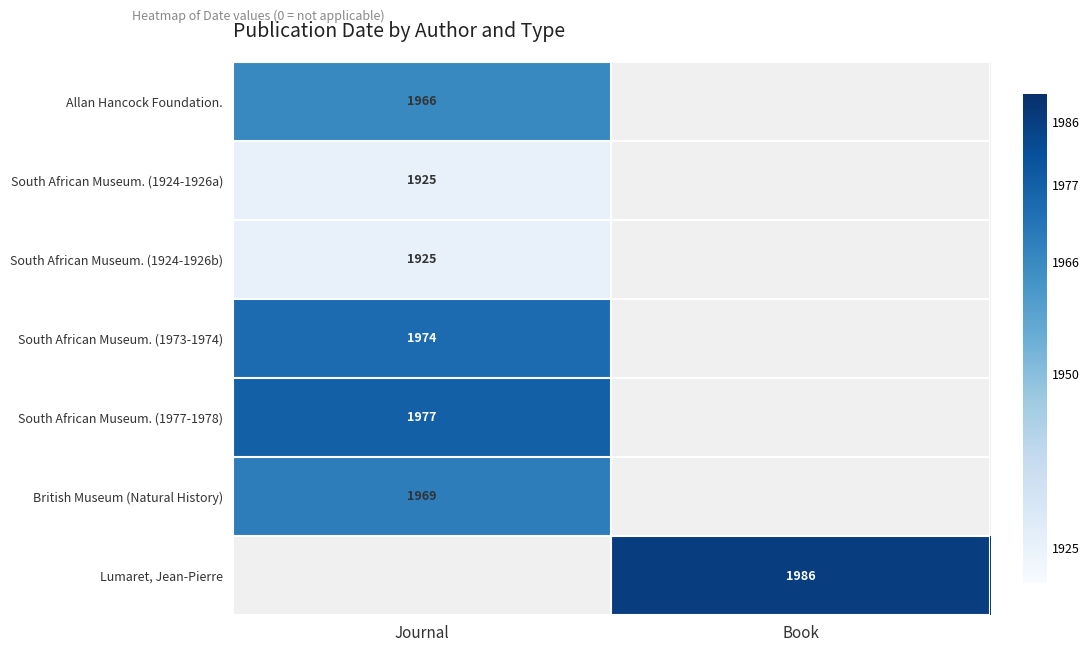

Is the value of South African Museum. (1973-1974) at Journal greater than the value of Allan Hancock Foundation. at Journal?

Yes